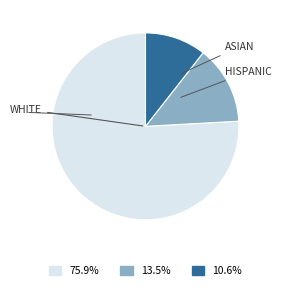

Is there a majority slice in this chart?

Yes